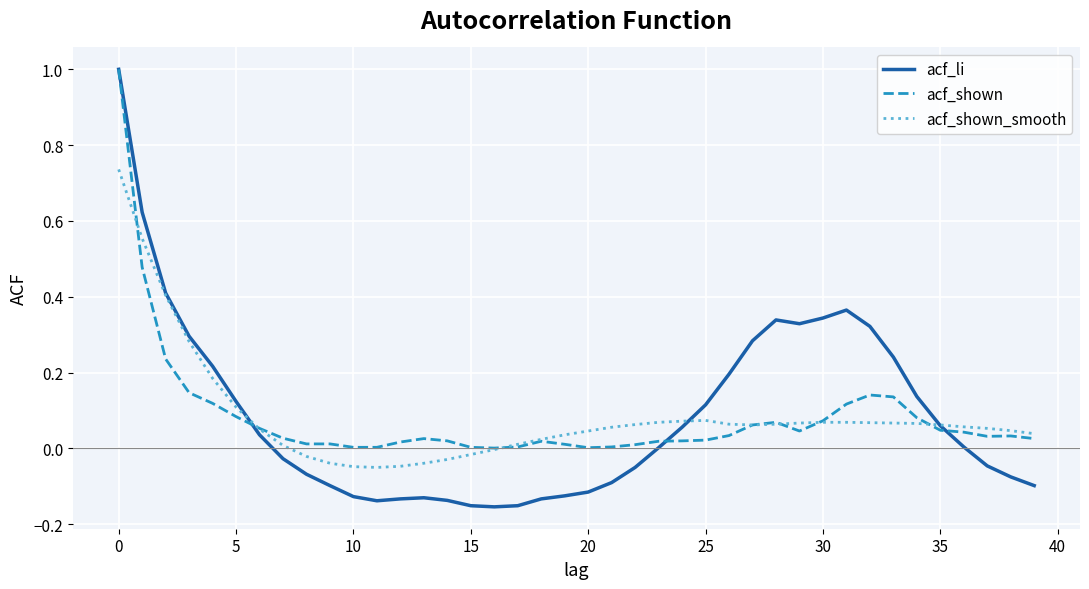

Which series has the widest spread of values?

acf_li